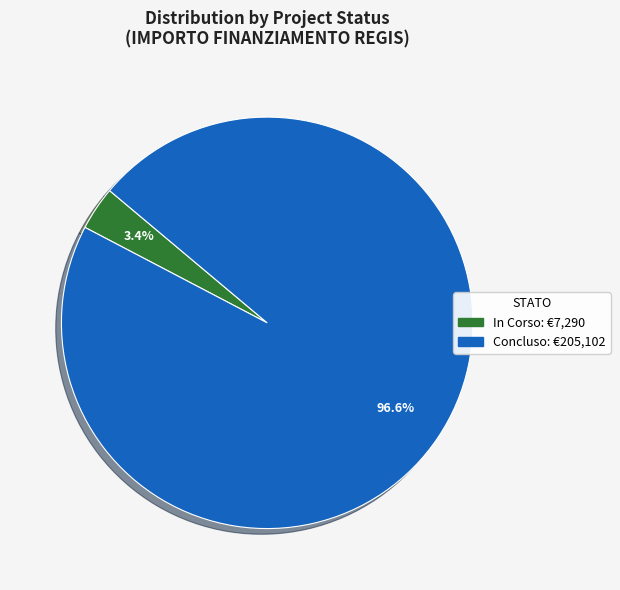

What is the total percentage of Concluso and In Corso?

100.0%